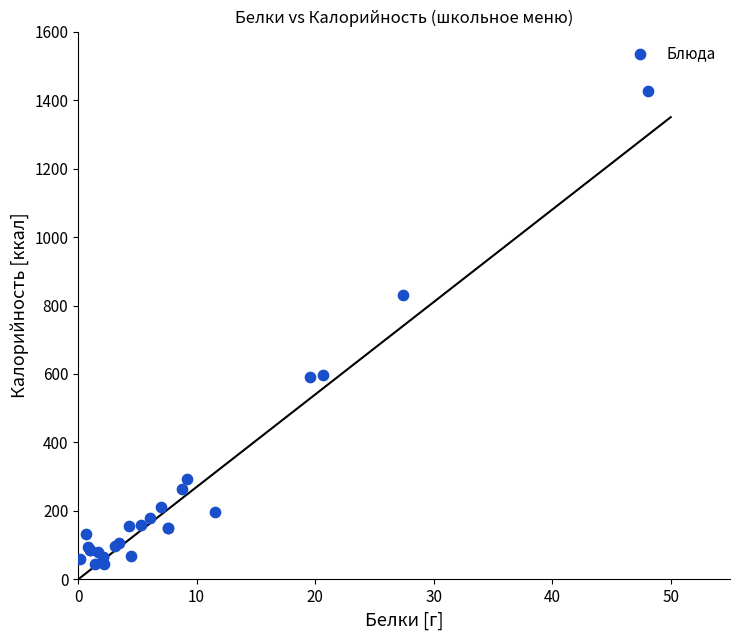

What Y value in the scatter plot is closest to 735?

830.3